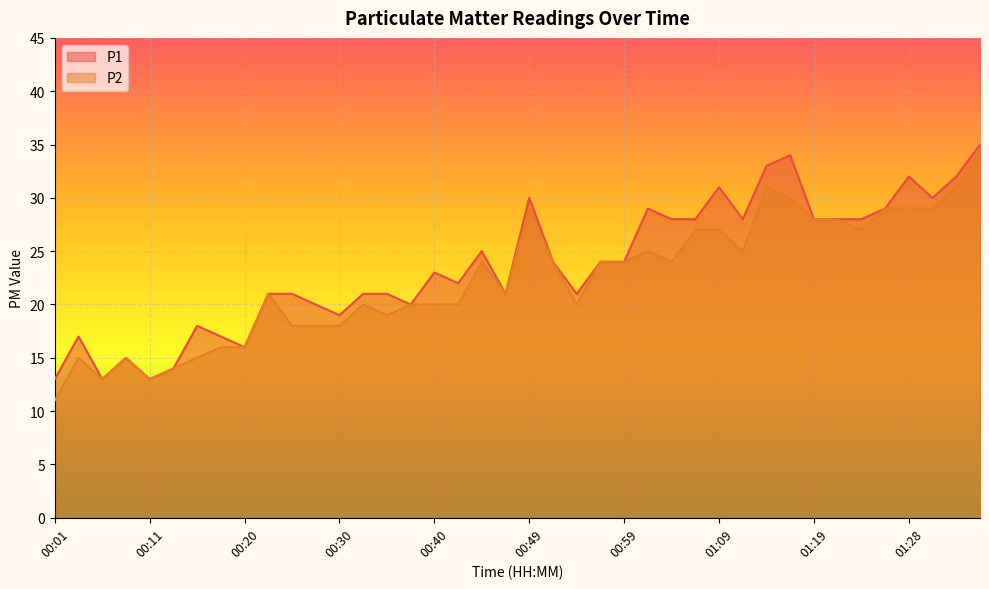

Rank the series at 00:11 from lowest to highest value.

P1, P2